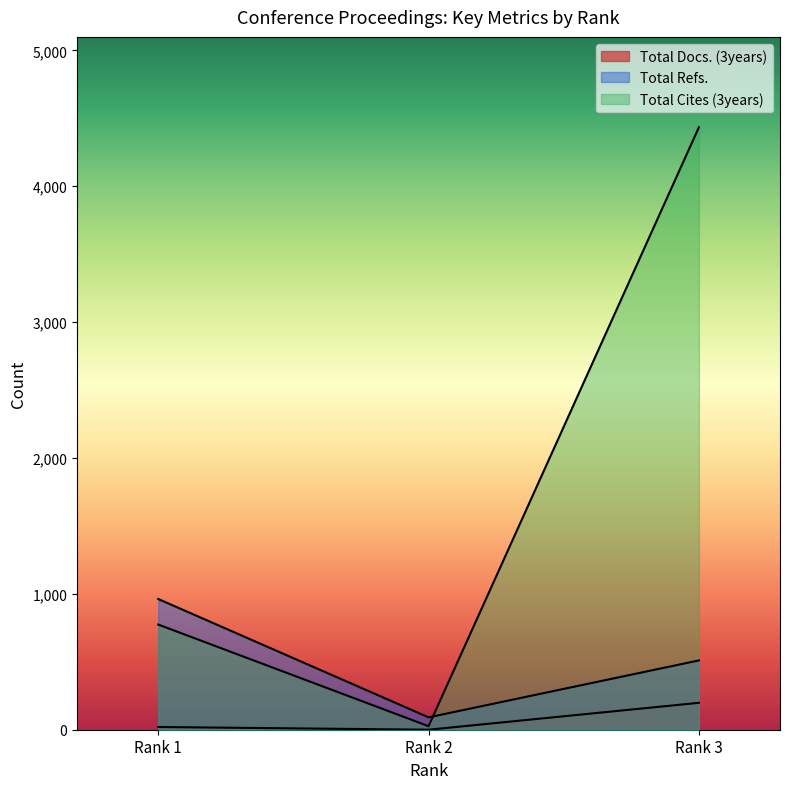

Reading left to right, extract all data points from this chart.

Total Docs. (3years): Rank 1=20	Rank 2=0	Rank 3=198
Total Refs.: Rank 1=962	Rank 2=91	Rank 3=510
Total Cites (3years): Rank 1=774	Rank 2=26	Rank 3=4434